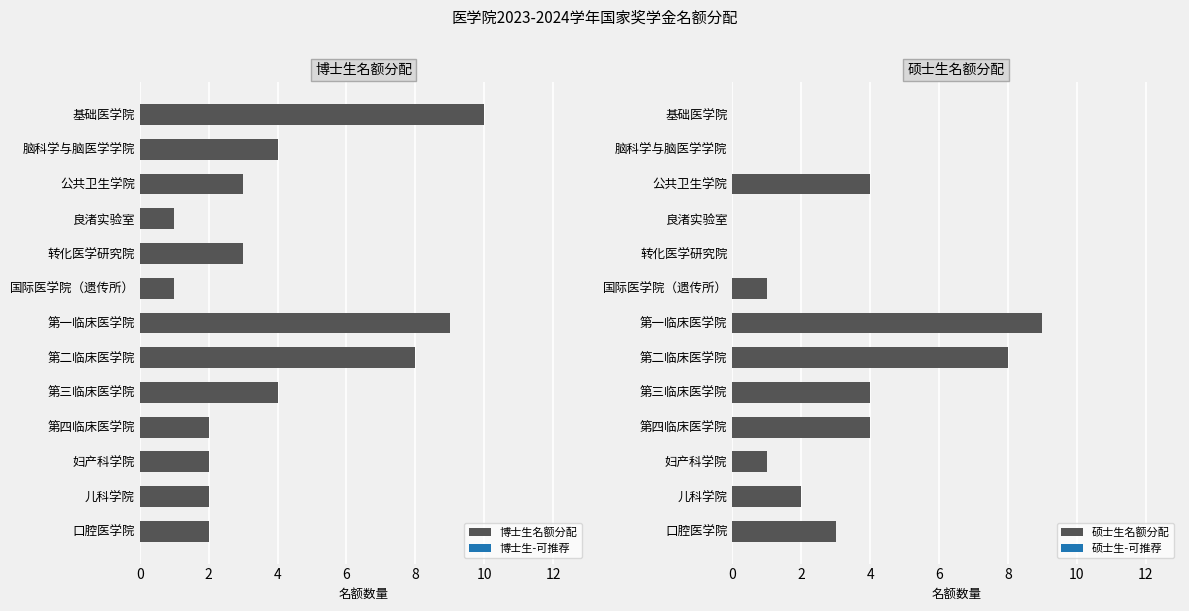

How many bars are there in each group?

2